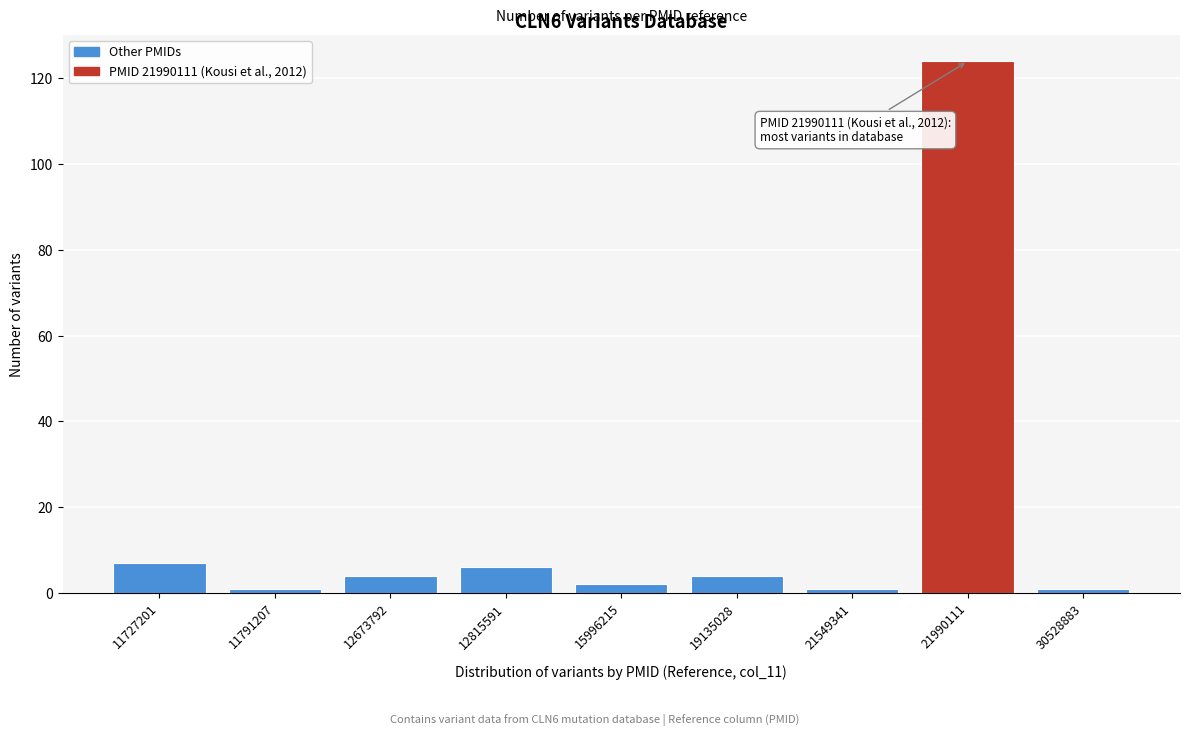

Reading left to right, extract all data points from this chart.

7	1	4	6	2	4	1	124	1